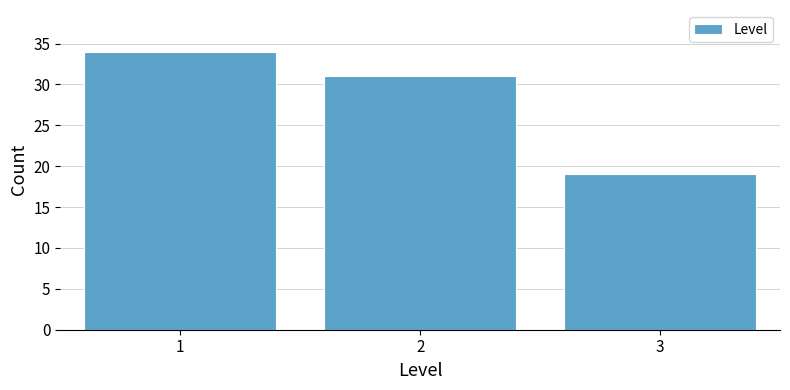

Reading left to right, list every bar in this chart as the range it spans on the x-axis followed by its height. The values are not printed on the chart, so give them approximately, as read against the axis.

0.5 to 1.5: 34
1.5 to 2.5: 31
2.5 to 3.5: 19